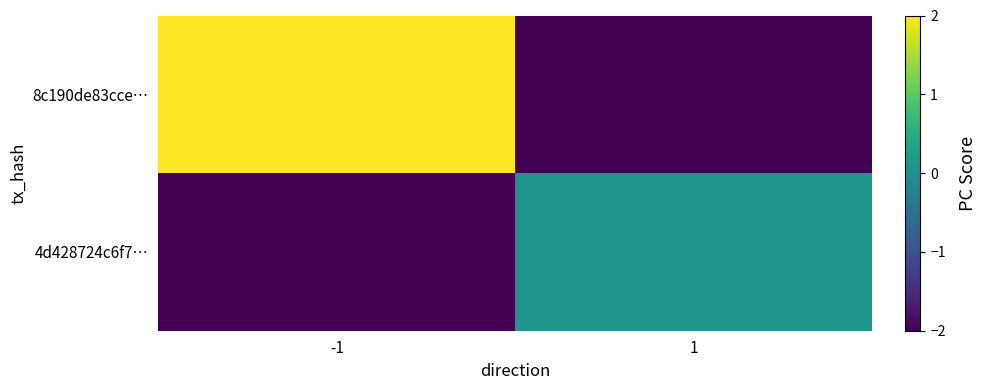

Count the number of categories in the chart.

2